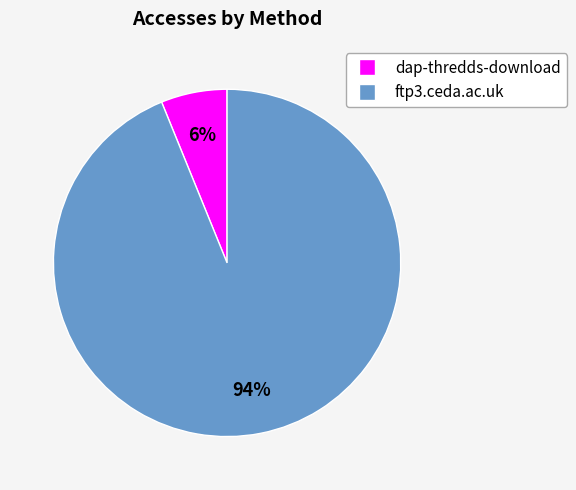

Which has a higher value, dap-thredds-download or ftp3.ceda.ac.uk?

ftp3.ceda.ac.uk